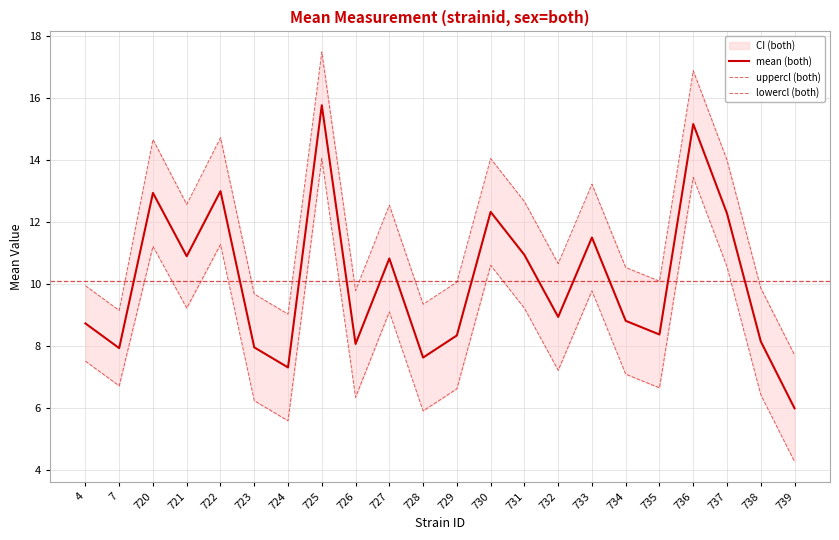

Is the value of lowercl (both) at 731 greater than the value of mean (both) at 725?

No